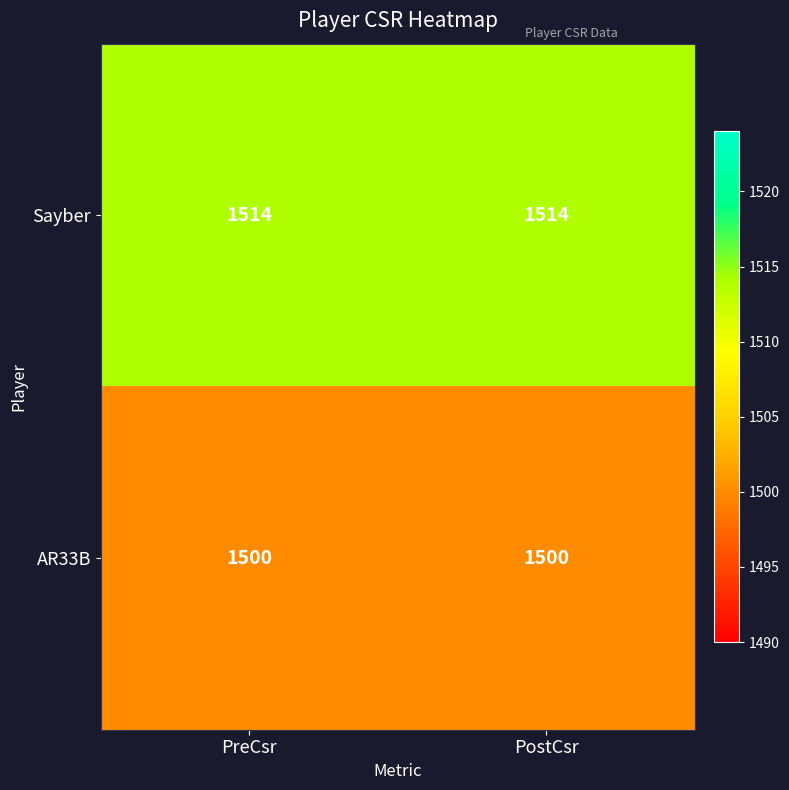

What is the spread (max minus min) of values at PreCsr?

14